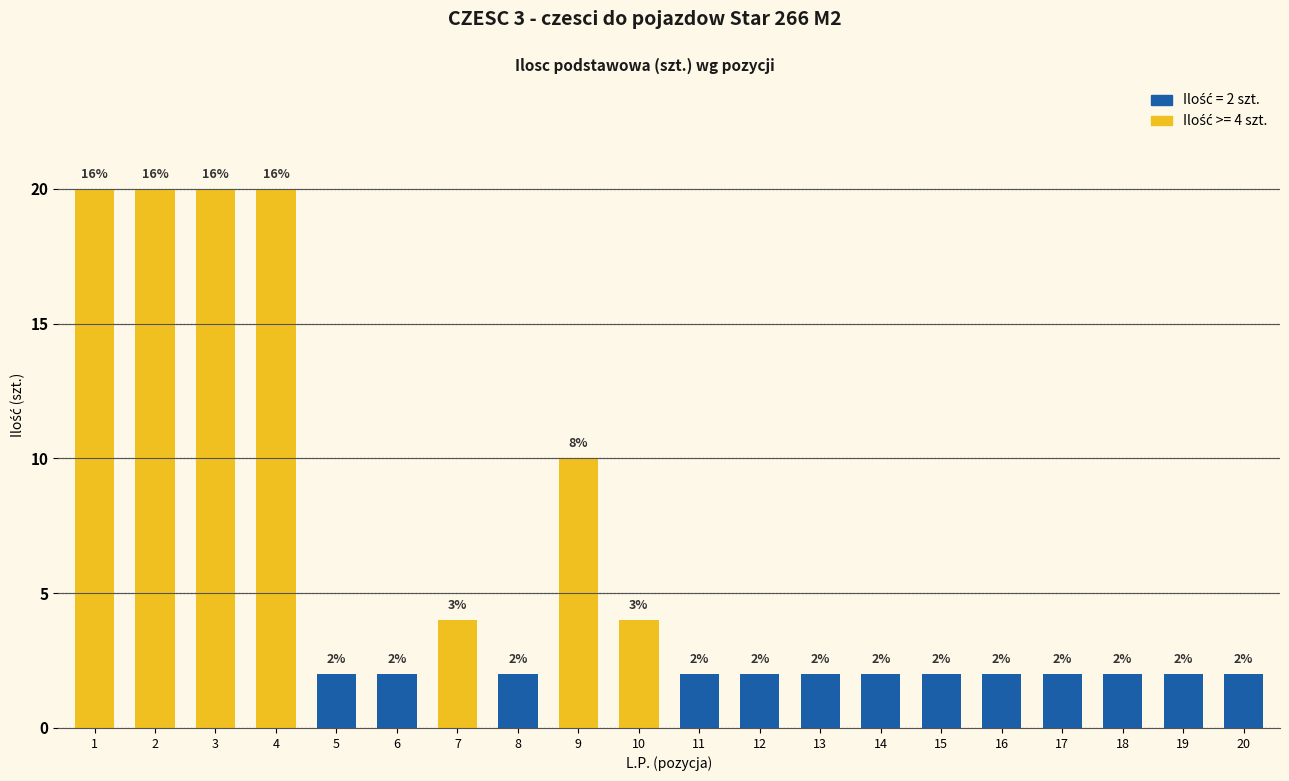

What is the greatest value displayed?

20